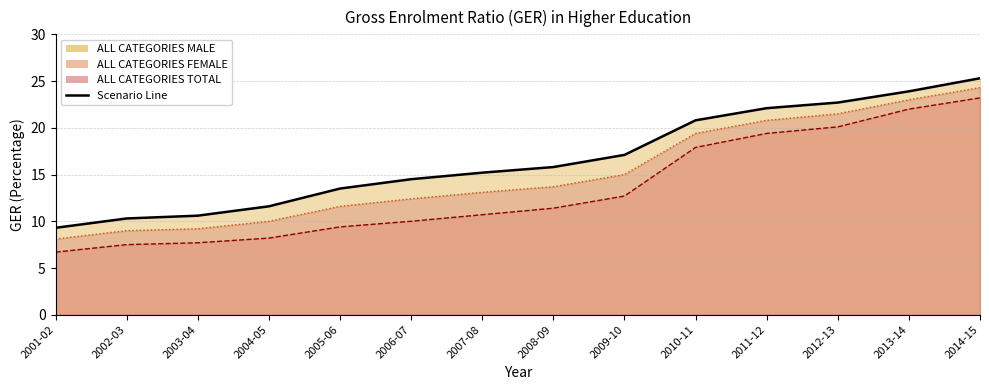

True or false: ALL CATEGORIES FEMALE and ALL CATEGORIES TOTAL intersect in this chart.

False